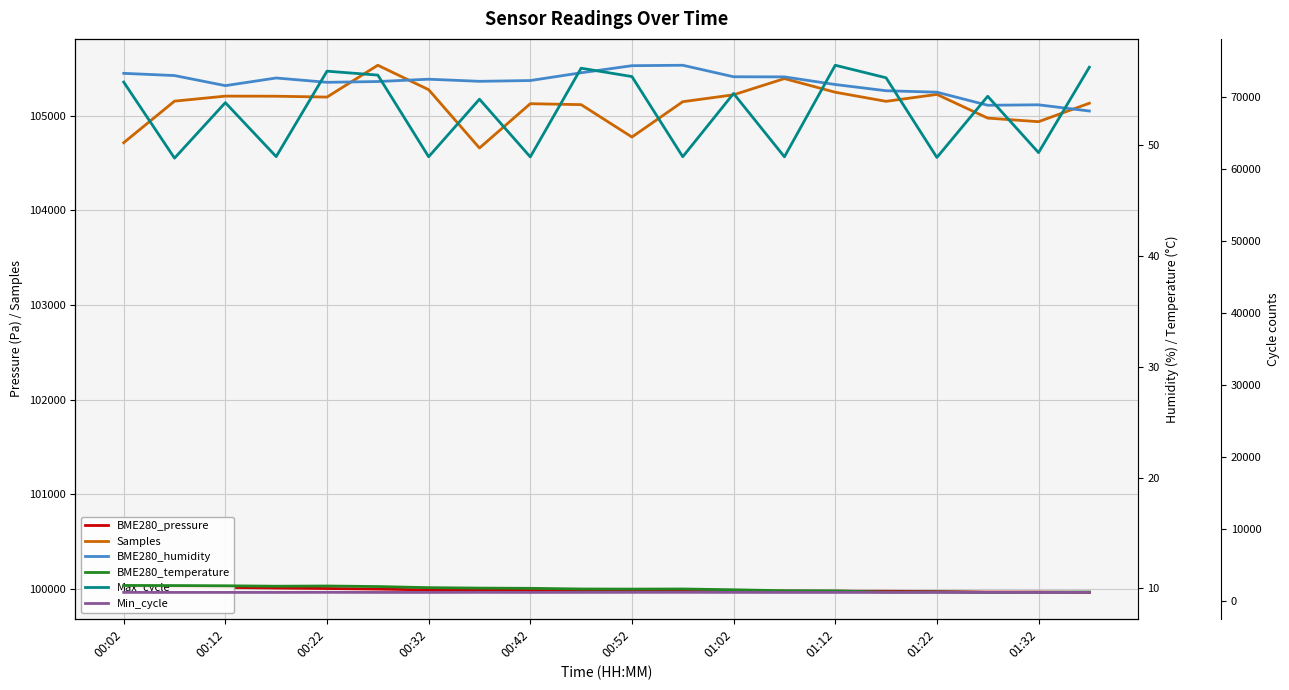

The value of BME280_pressure at 00:12 is 178252.1. True or false?

False